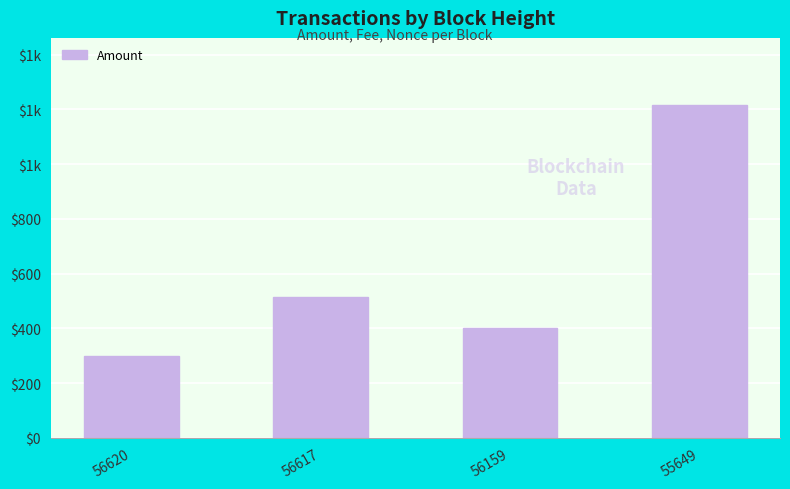

What is the sum of the values at 56620 and 56159?

700.1